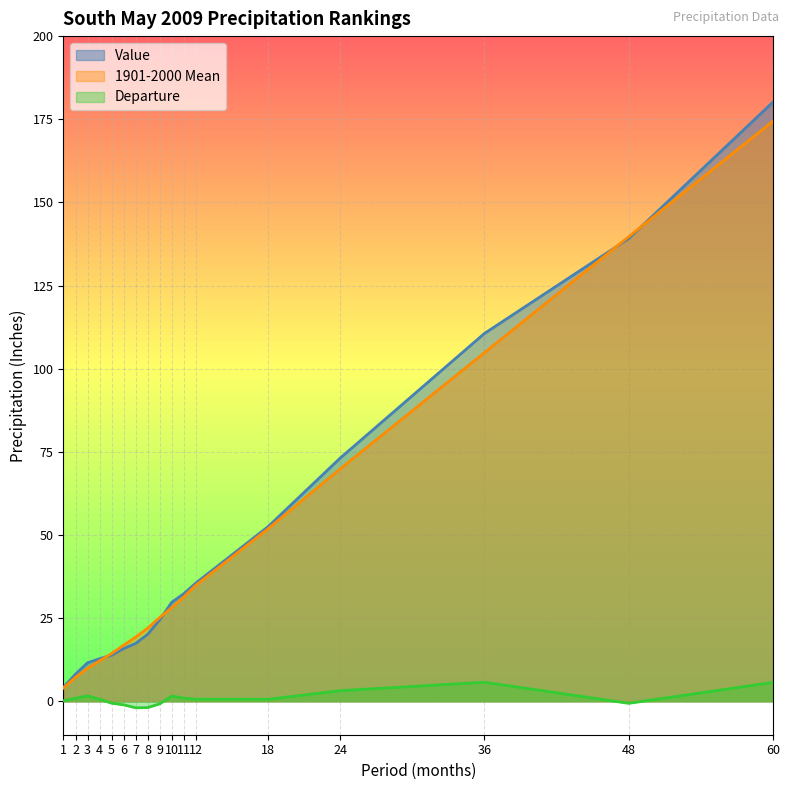

What is the total value across all series at 36?

221.2